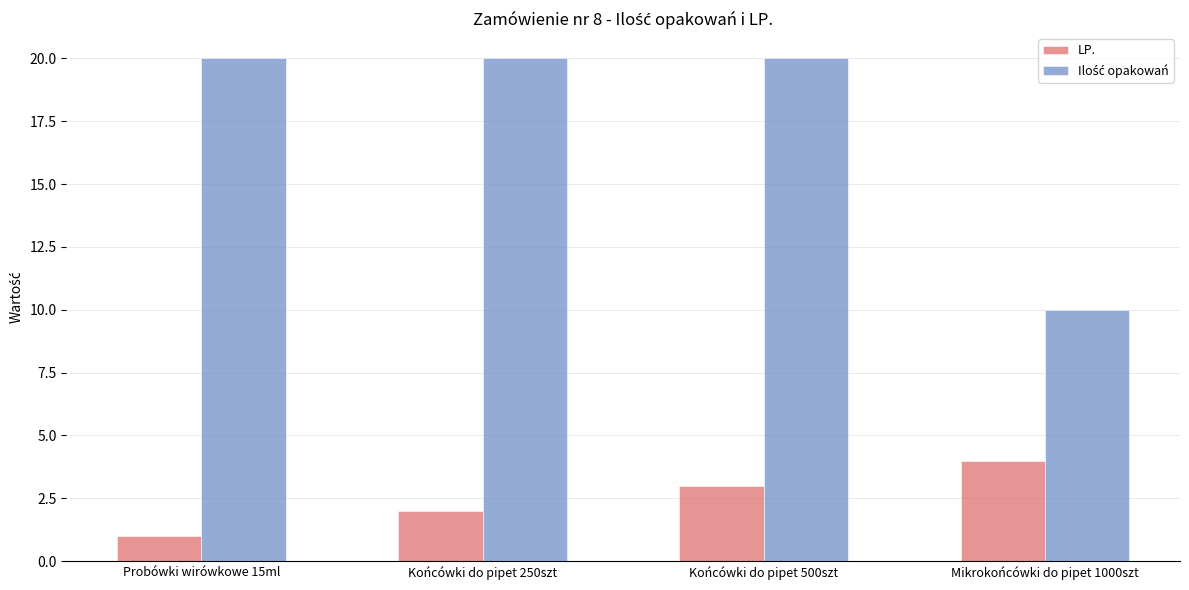

Is it true that LP. equals 0 at Probówki wirówkowe 15ml?

False